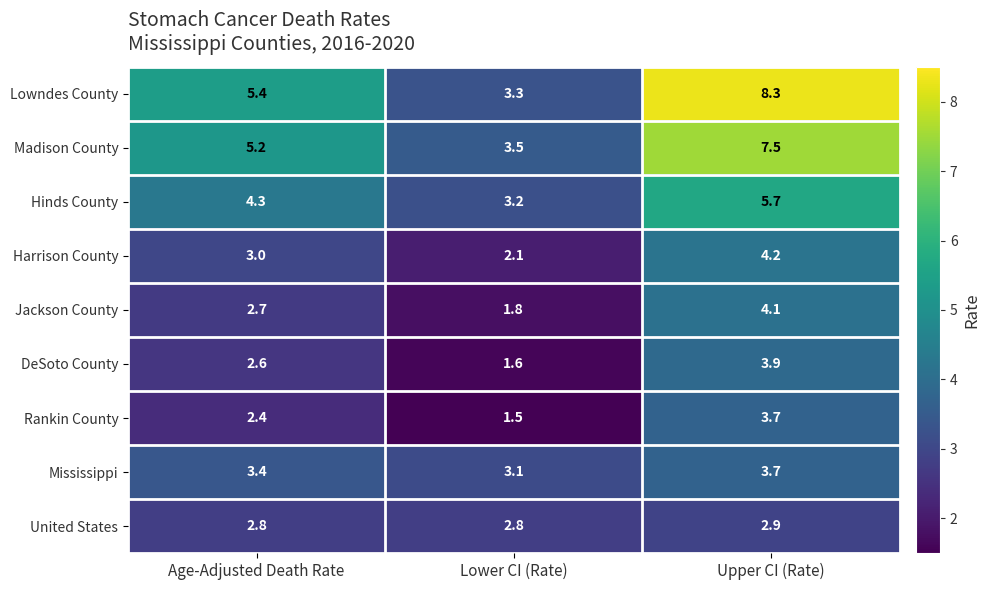

How many series are shown in this chart?

9